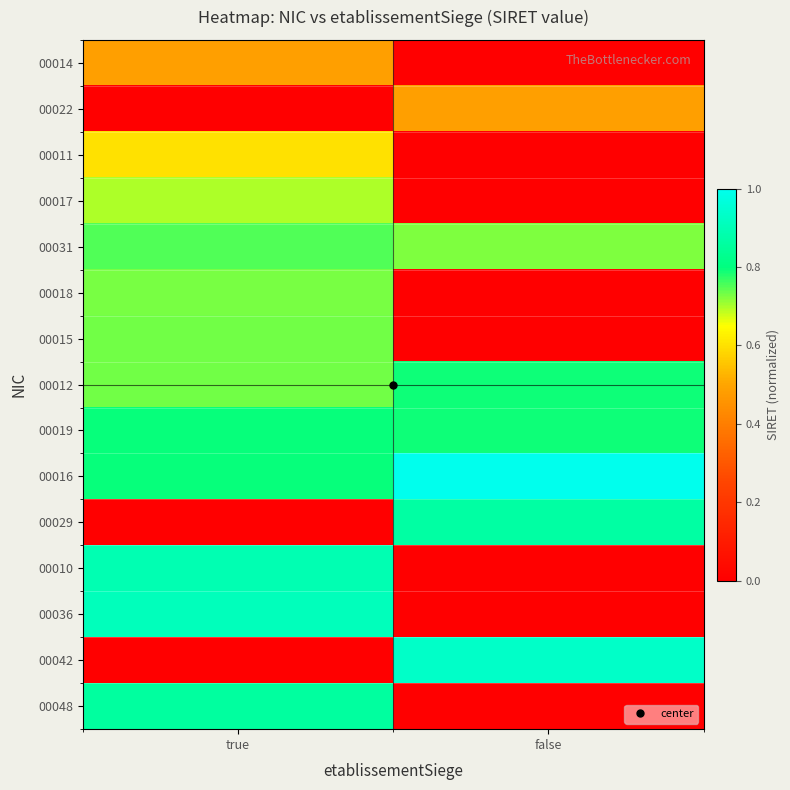

How many categories are shown in the chart?

2